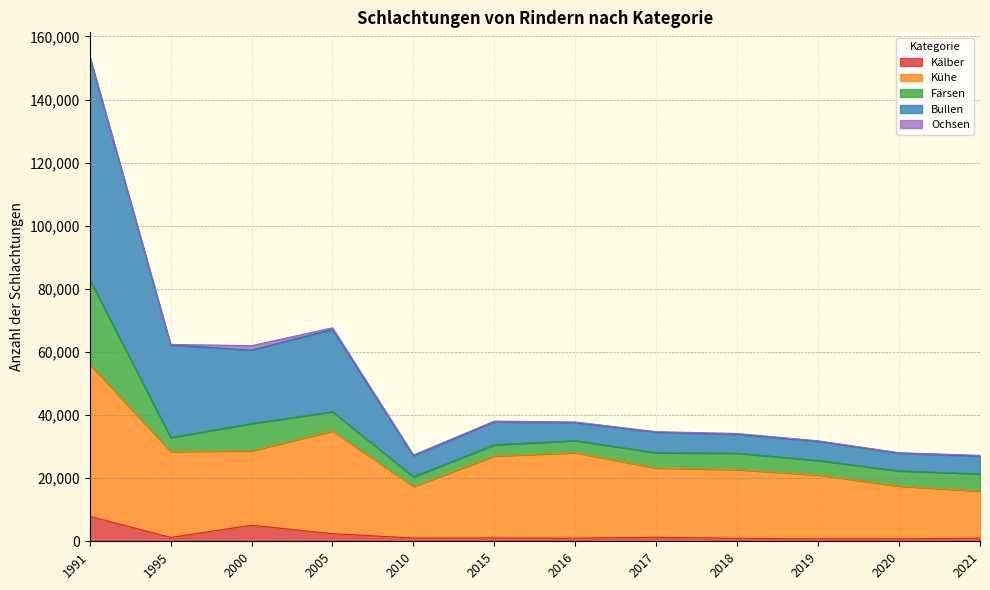

True or false: Bullen and Kälber cross at least once.

False